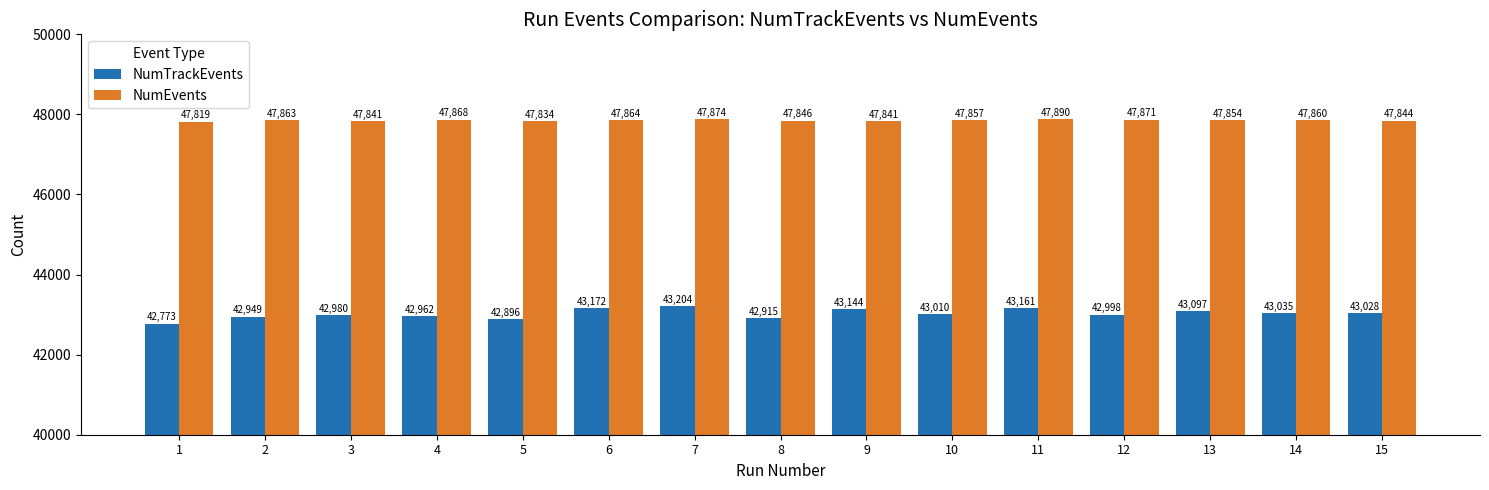

What is the difference between the highest and lowest values at 5?

4938